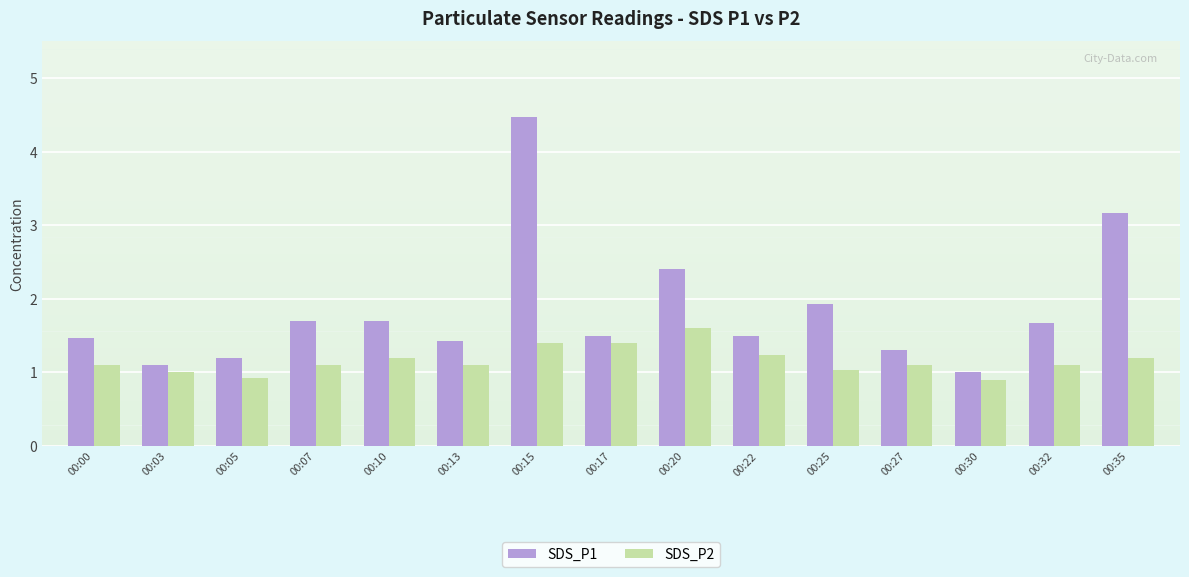

Rank the series by their average value, from highest to lowest.

SDS_P1, SDS_P2